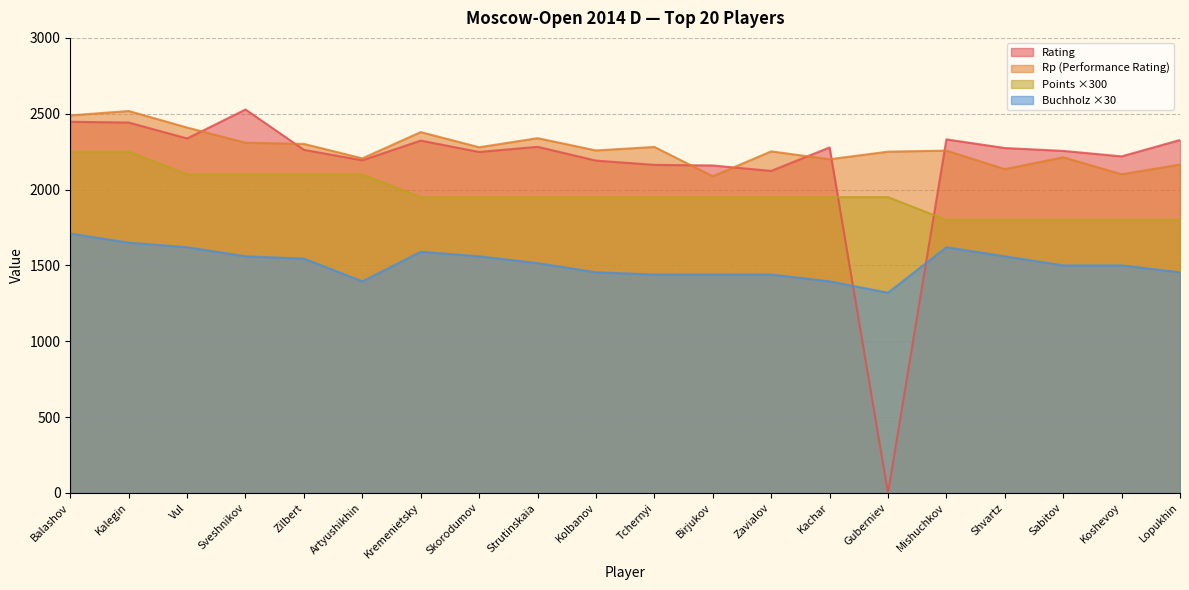

Which series has the largest total across all categories?

Rp (Performance Rating)